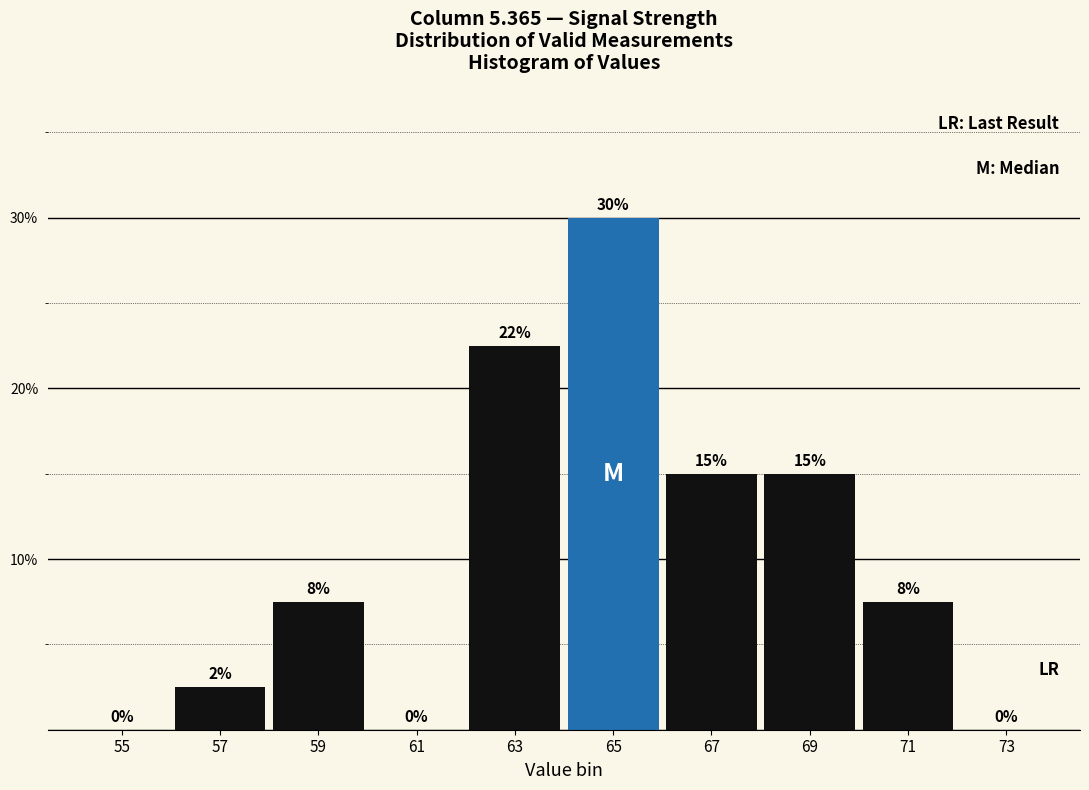

Between 73 and 69, which is larger?

69